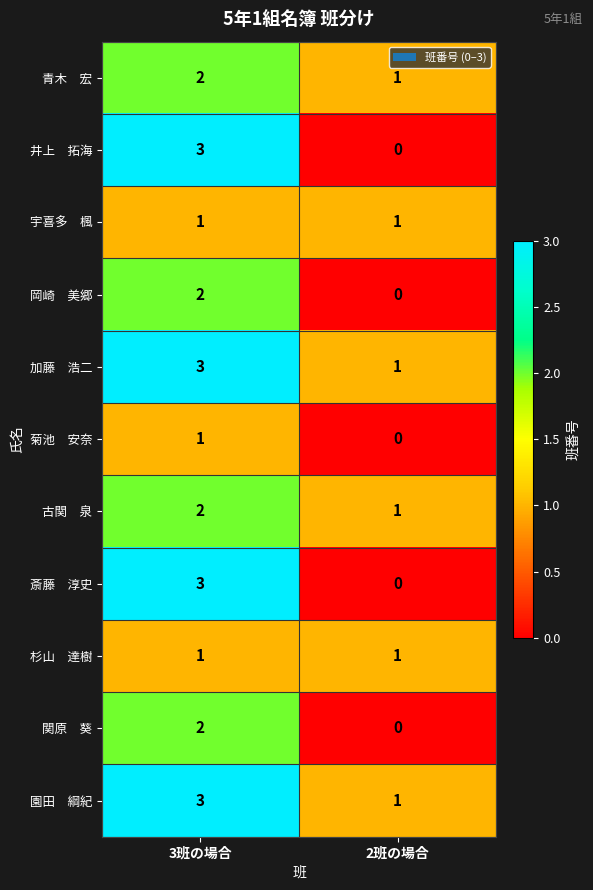

Which label corresponds to the smallest value in the chart?

2班の場合